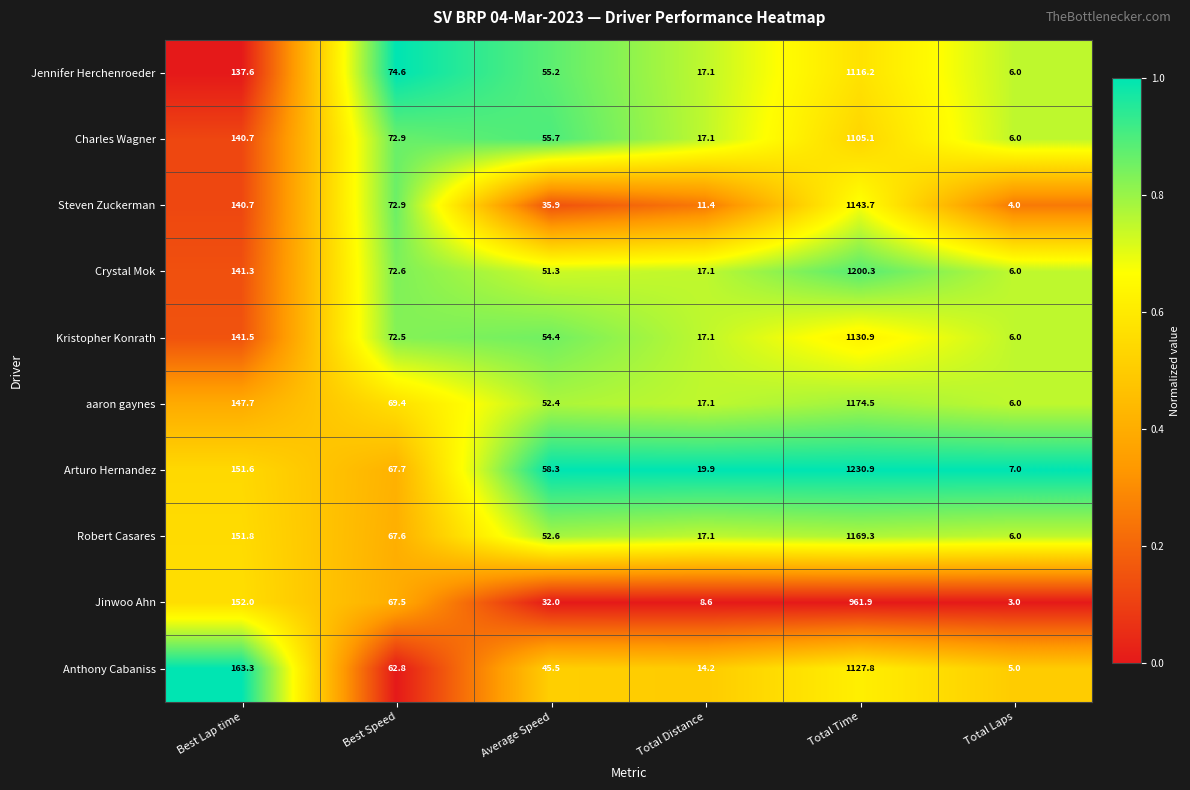

Which series has the largest range (max minus min)?

Arturo Hernandez